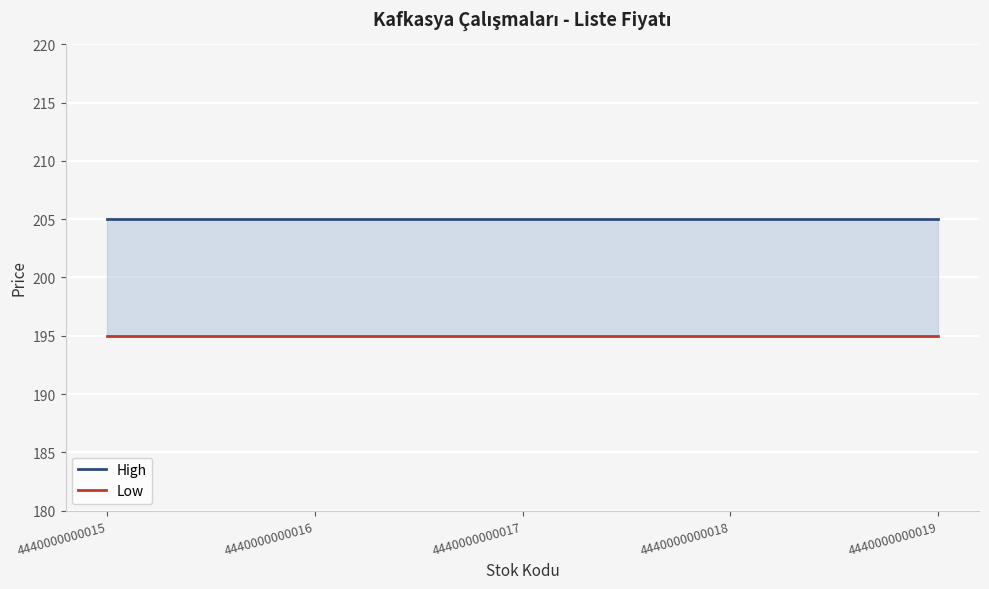

What are all the series names shown in the legend?

High, Low